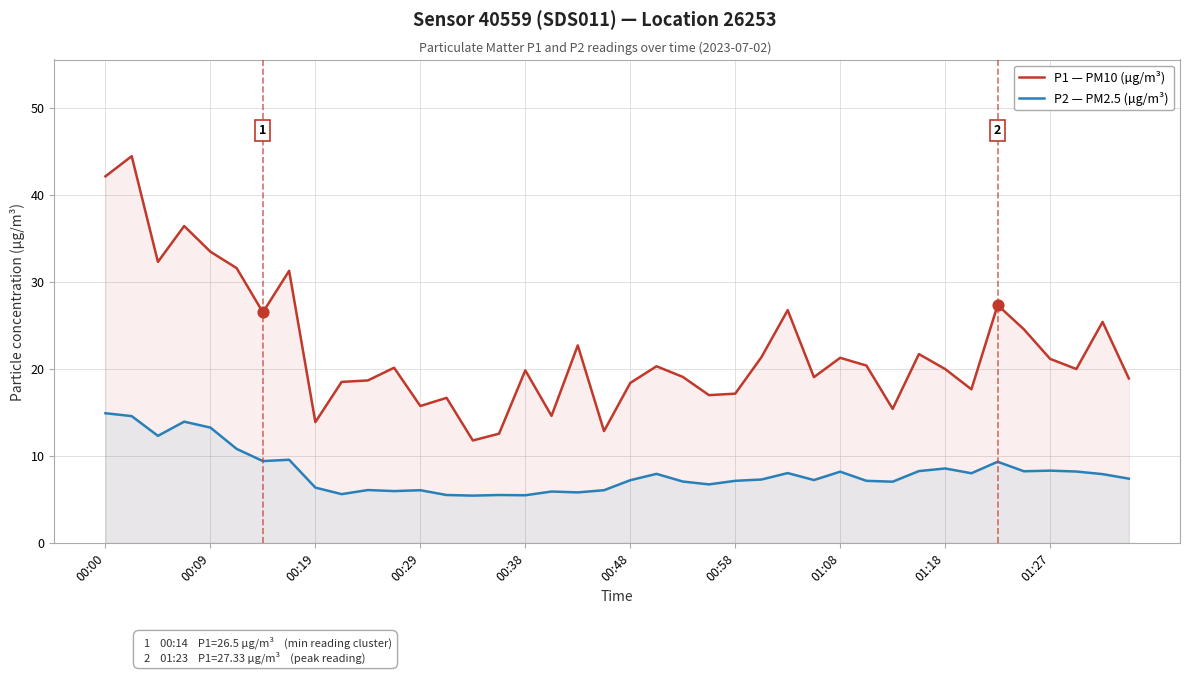

What is the total value across all series at 00:38?

25.3